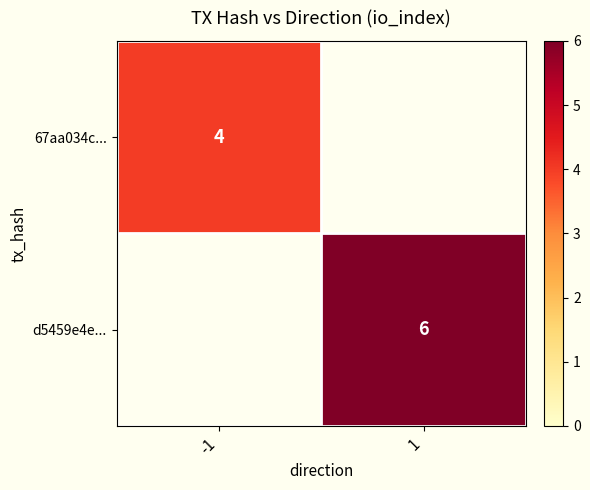

Is it true that 67aa034c... equals 4 at -1?

True